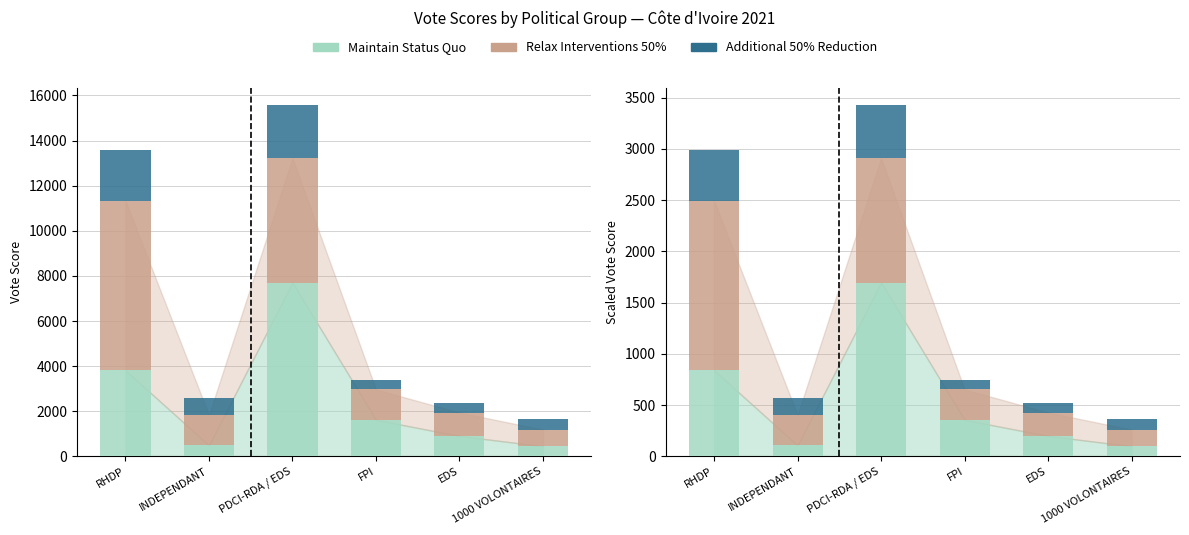

Reading right to left, transcribe all the data shown in this chart.

Maintain Status Quo: 98.8	199.1	356.0	1695.5	106.9	838.9
Relax Interventions 50%: 162.6	228.1	296.6	1212.2	296.6	1652.9
Additional 50% Reduction: 101.4	97.2	90.4	518.8	163.2	495.7